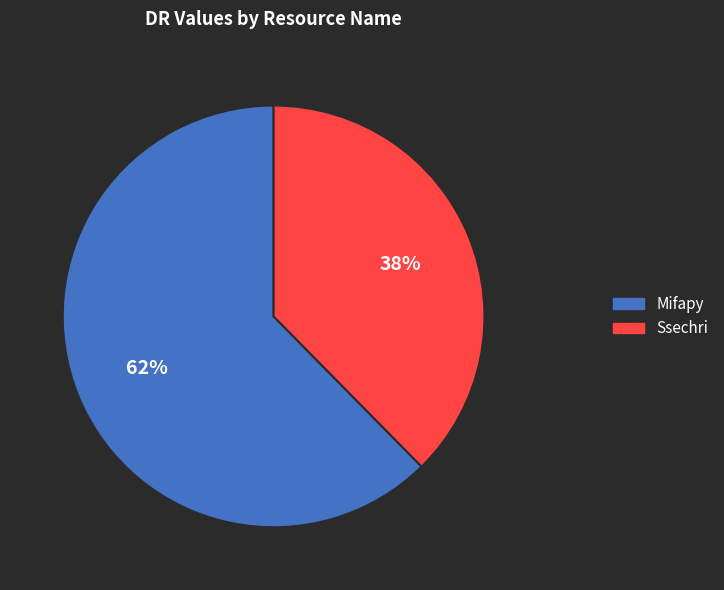

What is the smallest slice in the pie chart?

Ssechri